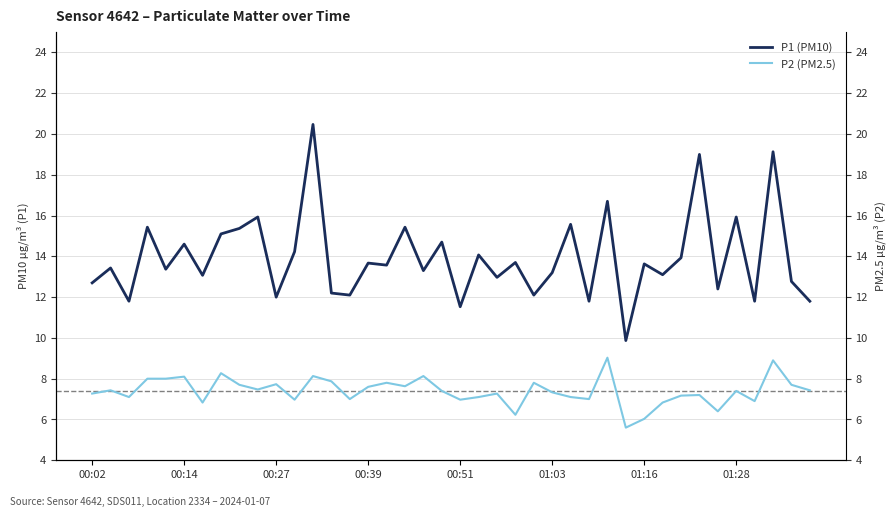

What is the total value across all series at 17?

23.1